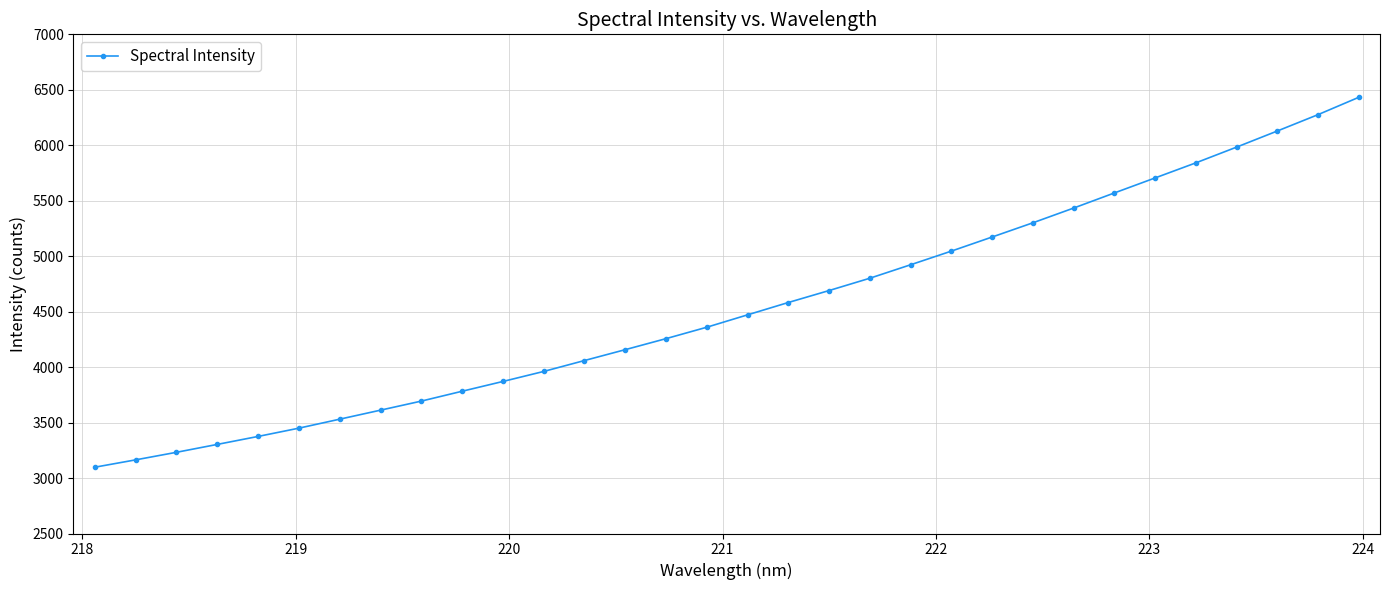

What is the value of the 20th point from the left?

4801.3